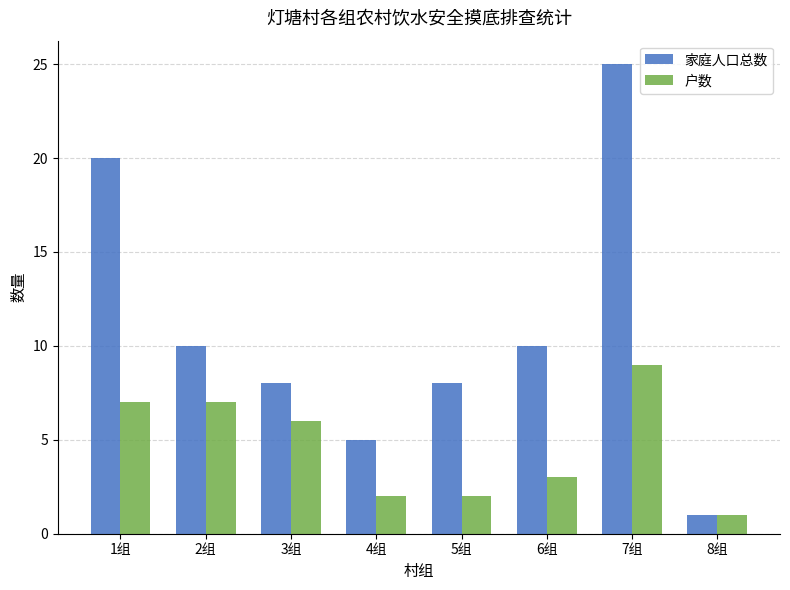

What are all the series names shown in the legend?

家庭人口总数, 户数